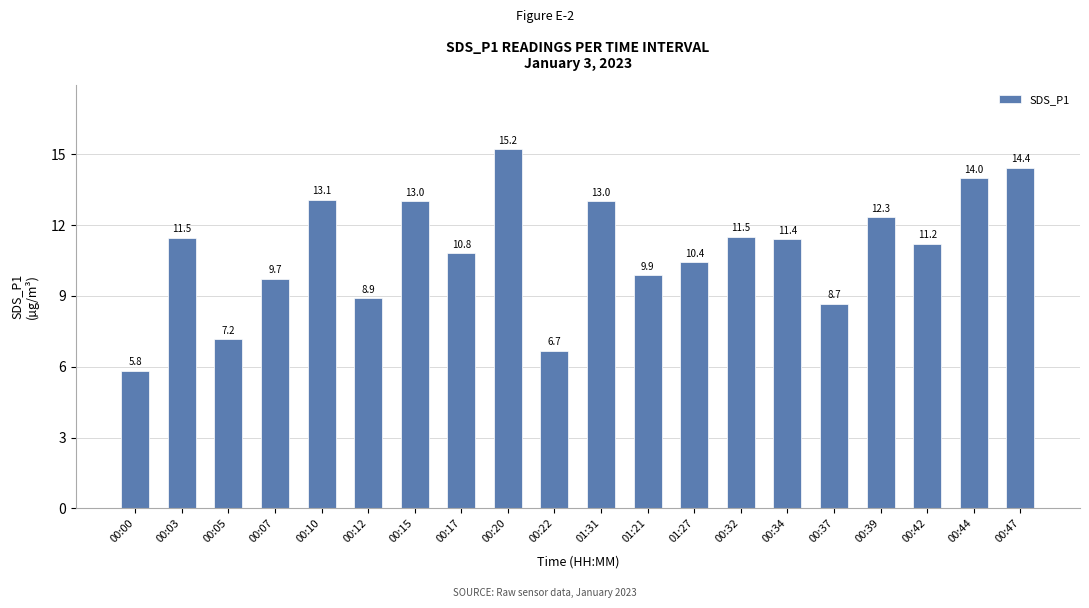

What is the difference between the maximum and minimum values?

9.4